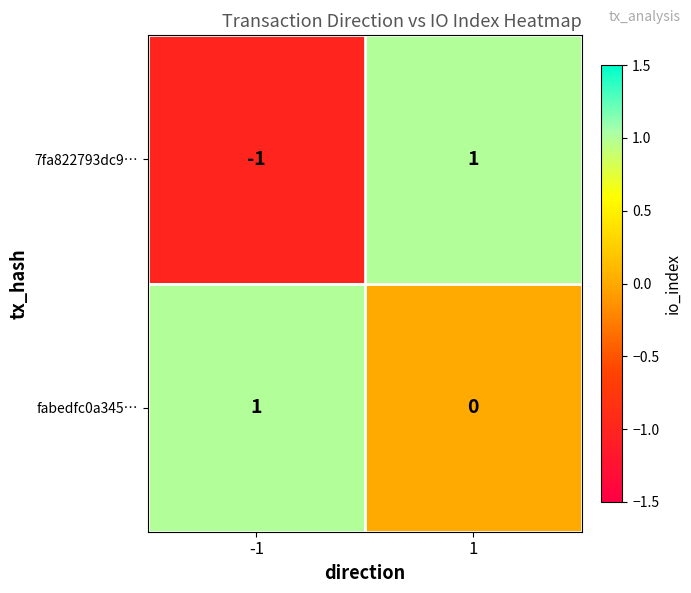

Is it true that 7fa822793dc9… equals 0 at 1?

False